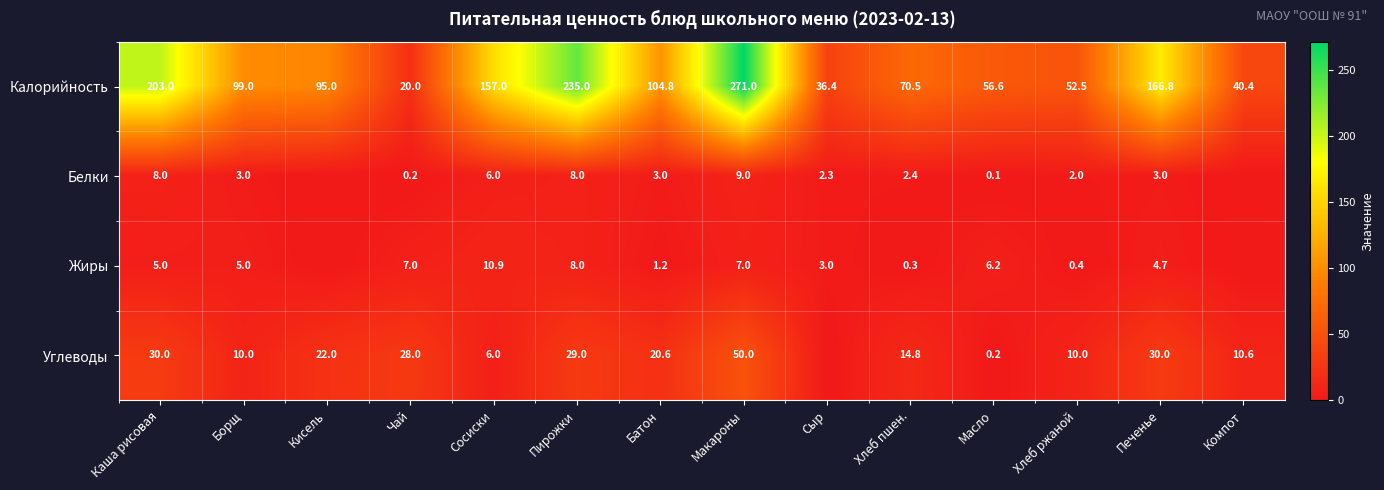

Which category has the highest value in the Калорийность series?

Макароны